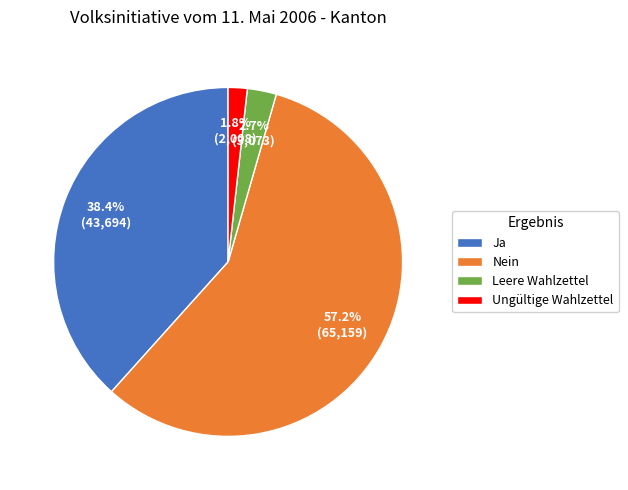

Between Ungültige Wahlzettel and Nein, which is larger?

Nein